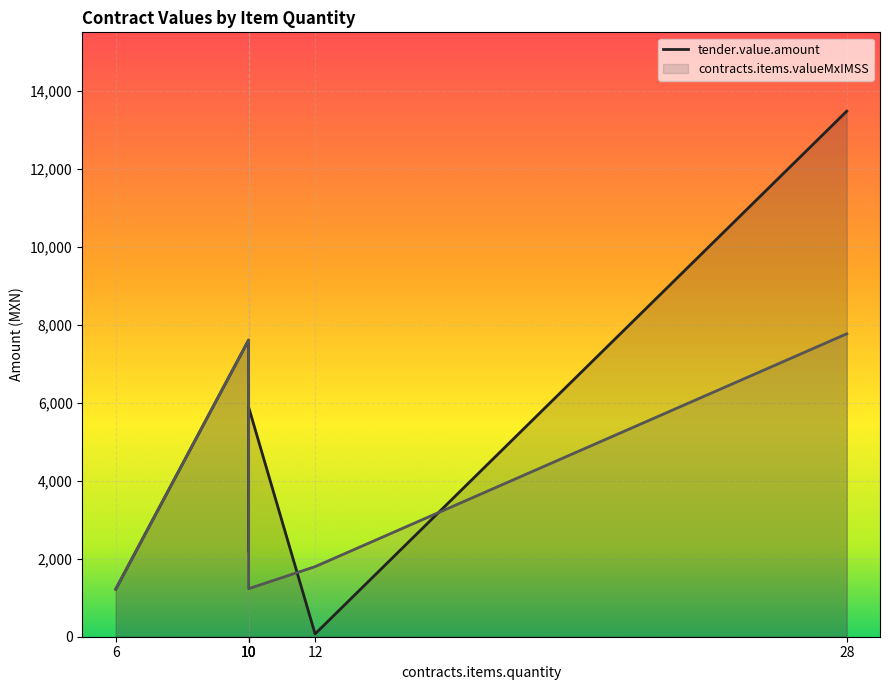

Count the number of categories in the chart.

6